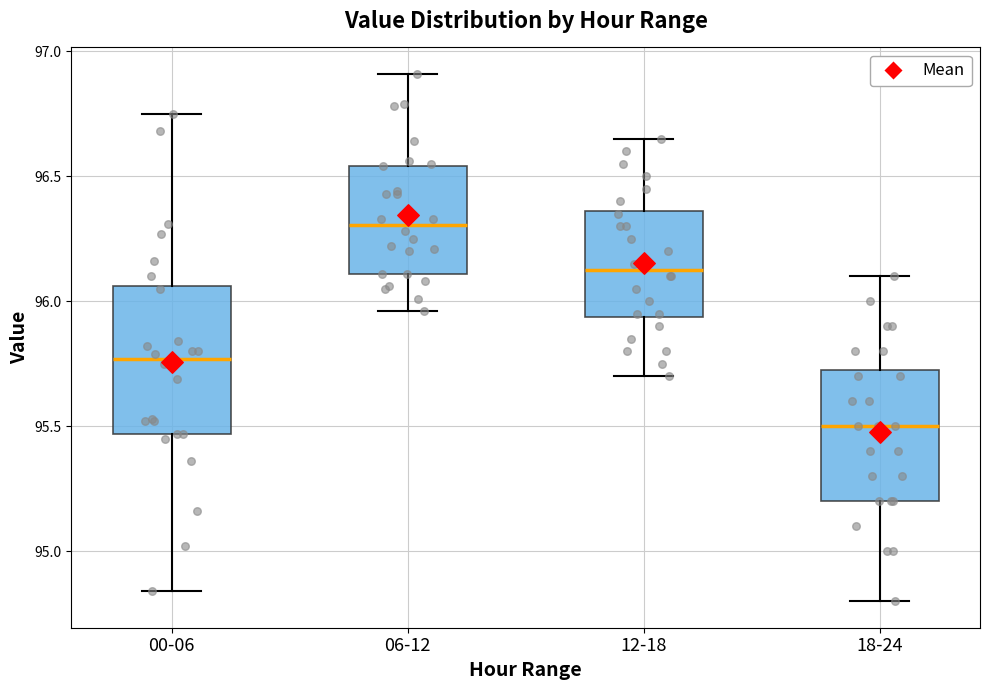

Comparing the boxes themselves (not the whiskers), which one is the tallest?

00-06